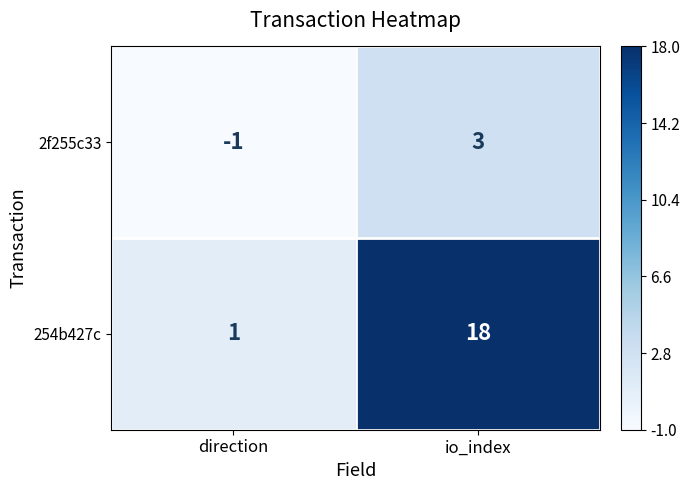

What is the spread (max minus min) of values at direction?

2